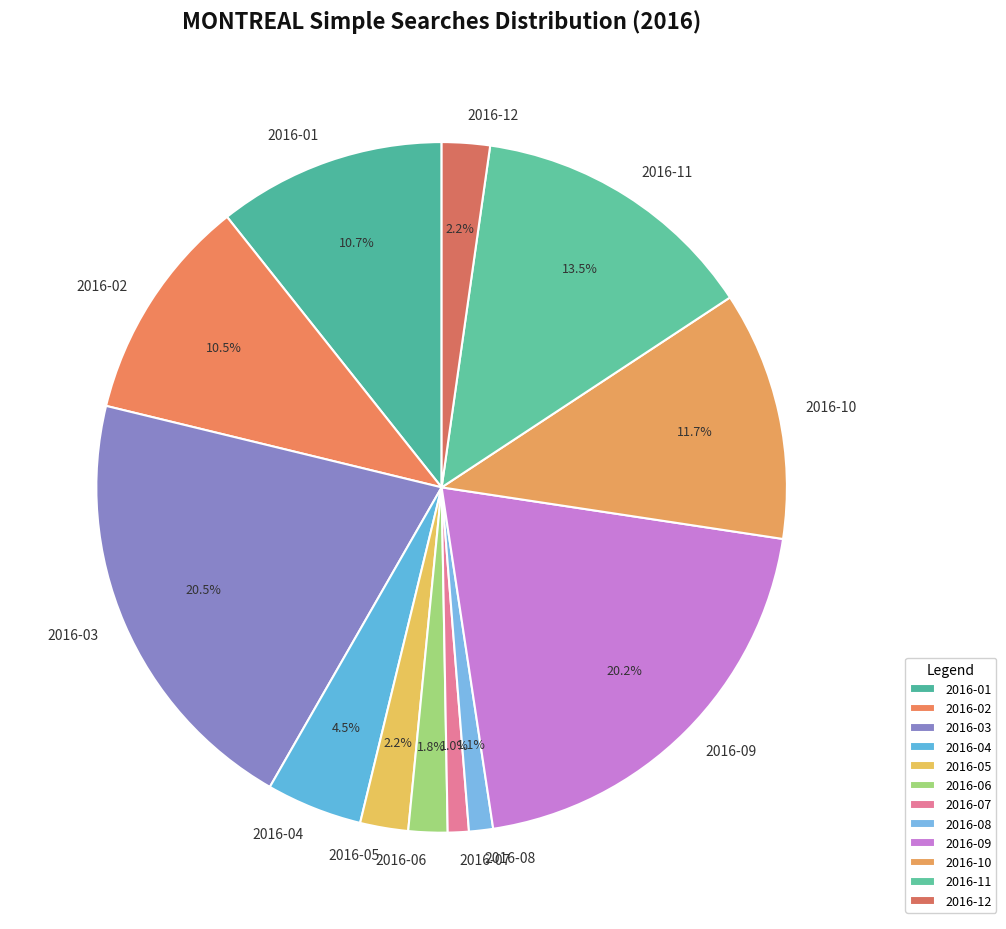

Is there any slice that represents more than half of the pie?

No